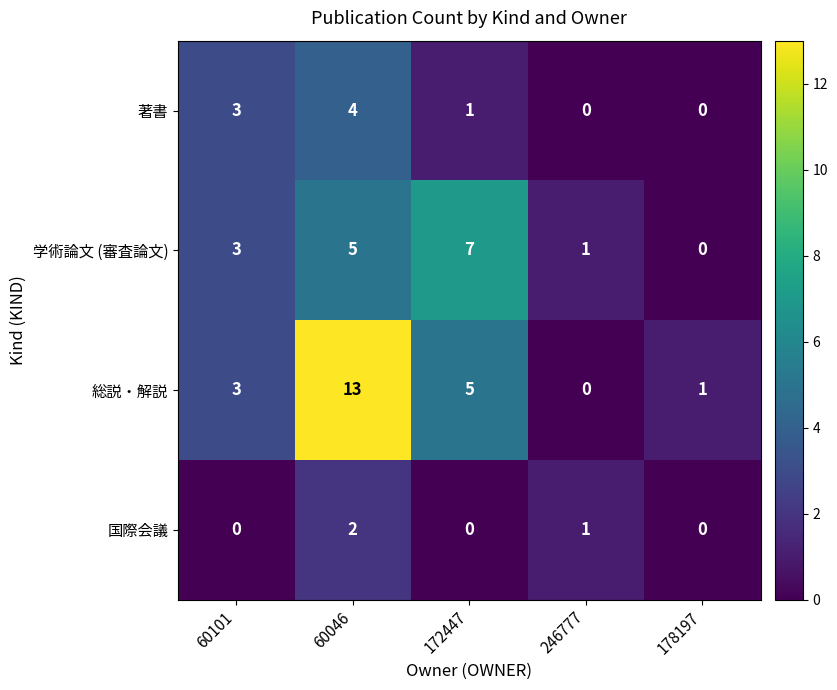

At which category does the chart reach its peak across all series?

60046